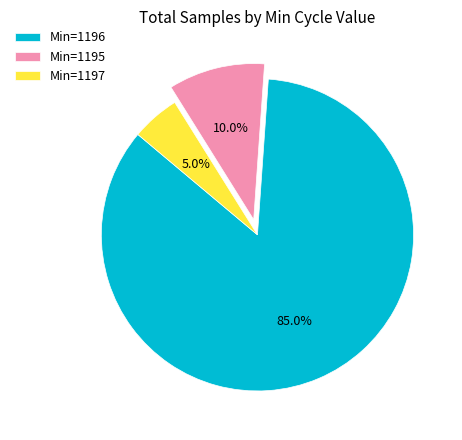

Combined, what portion of the pie is Min=1196 and Min=1195?

95.0%